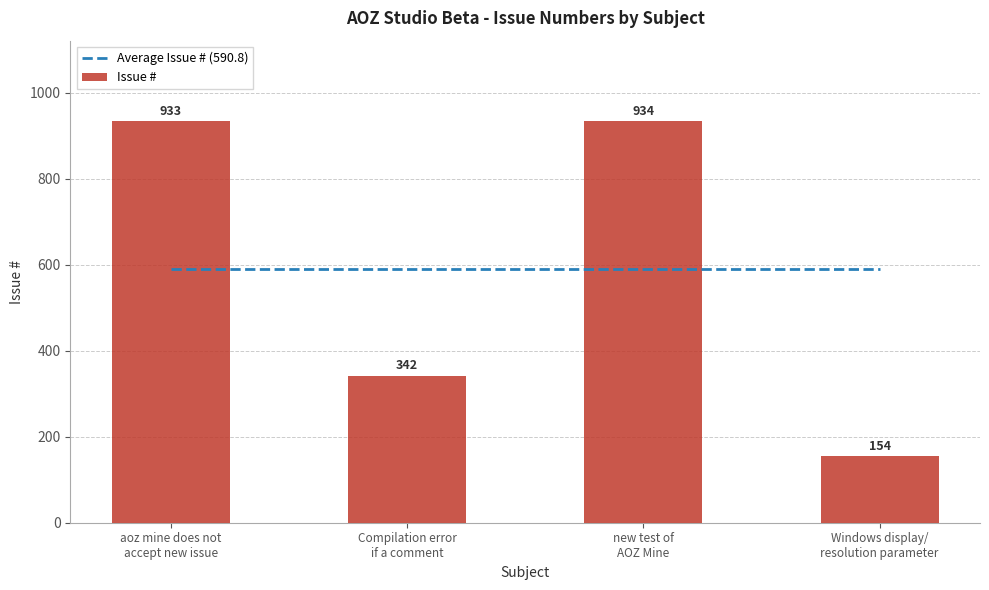

Reading left to right, what are all the values shown in this chart?

Average Issue # (590.8): aoz mine does not
accept new issue=590.8	Compilation error
if a comment=590.8	new test of
AOZ Mine=590.8	Windows display/
resolution parameter=590.8
Issue #: aoz mine does not
accept new issue=933.0	Compilation error
if a comment=342.0	new test of
AOZ Mine=934.0	Windows display/
resolution parameter=154.0